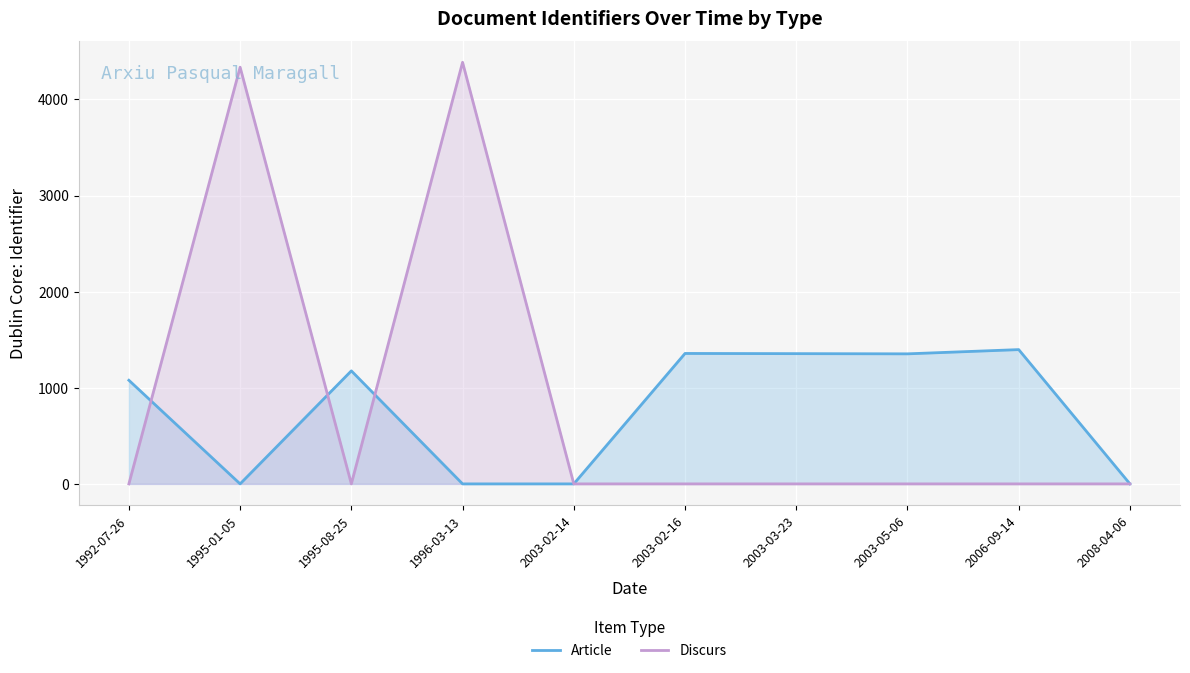

Reading right to left, extract all data points from this chart.

Article: 2008-04-06=0	2006-09-14=1397	2003-05-06=1353	2003-03-23=1355	2003-02-16=1357	2003-02-14=0	1996-03-13=0	1995-08-25=1176	1995-01-05=0	1992-07-26=1078
Discurs: 2008-04-06=0	2006-09-14=0	2003-05-06=0	2003-03-23=0	2003-02-16=0	2003-02-14=0	1996-03-13=4386	1995-08-25=0	1995-01-05=4335	1992-07-26=0